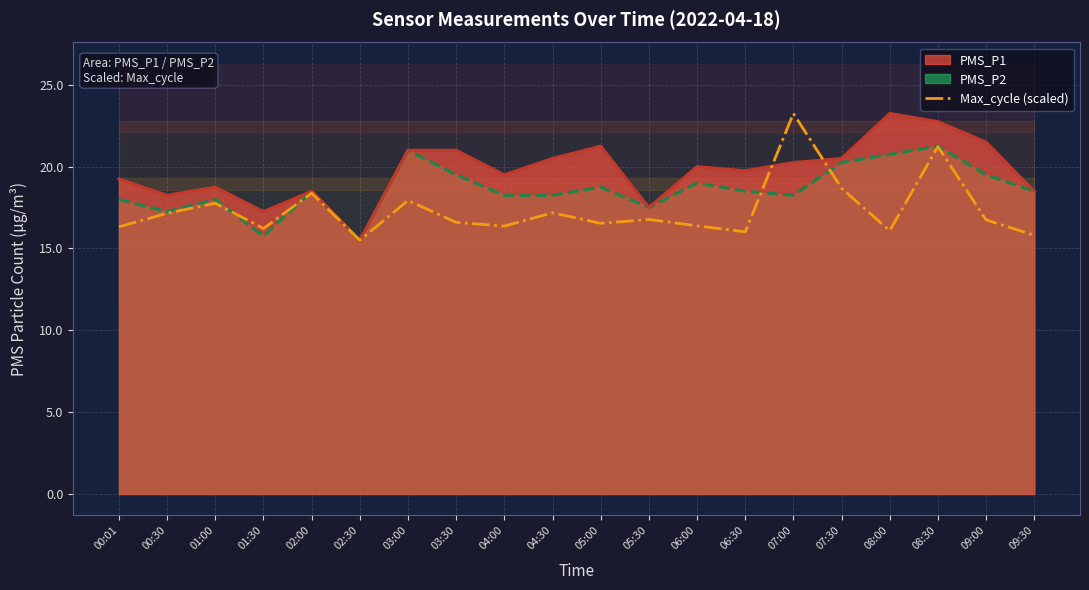

What is the average value?

17.3